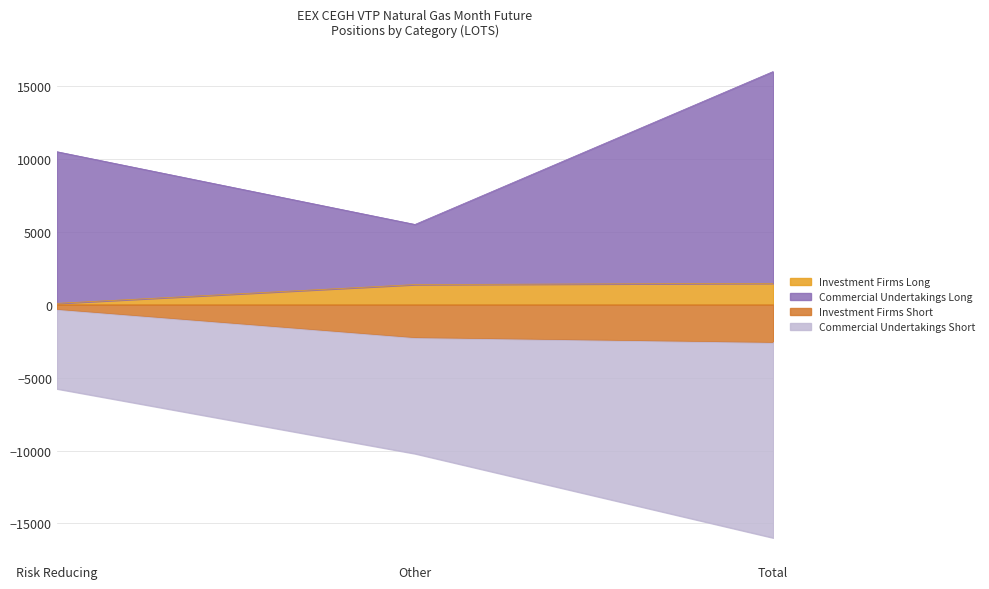

Between Risk Reducing and Total, which series saw the biggest shift?

Commercial Undertakings Short